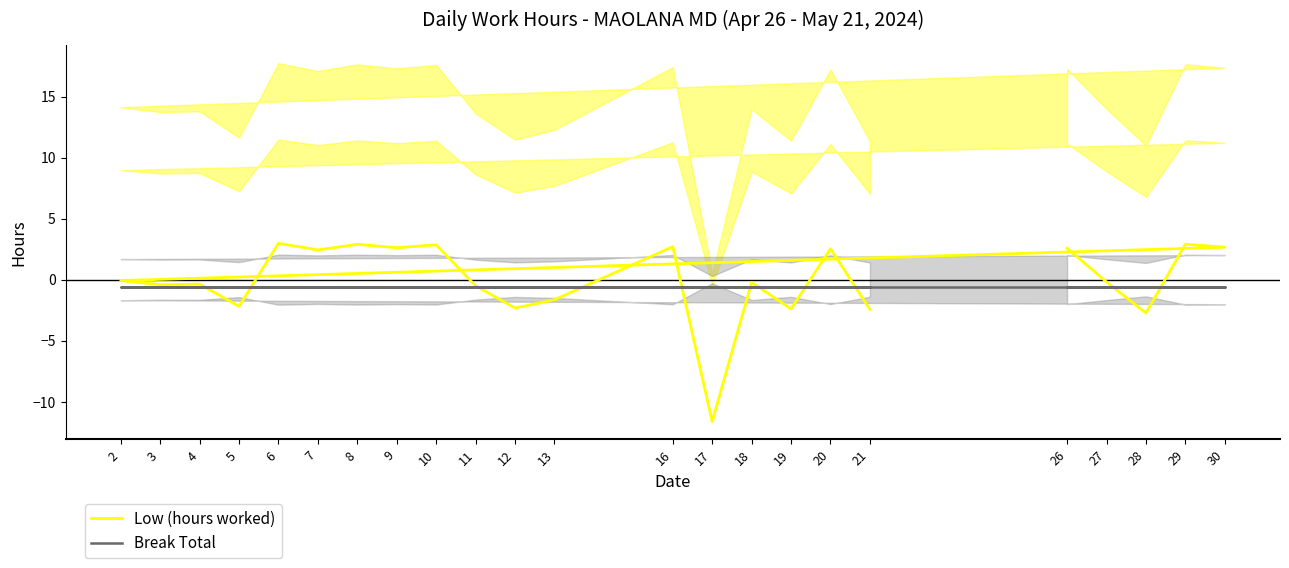

True or false: Low (hours worked) has a value of 2.4 at 7.

True